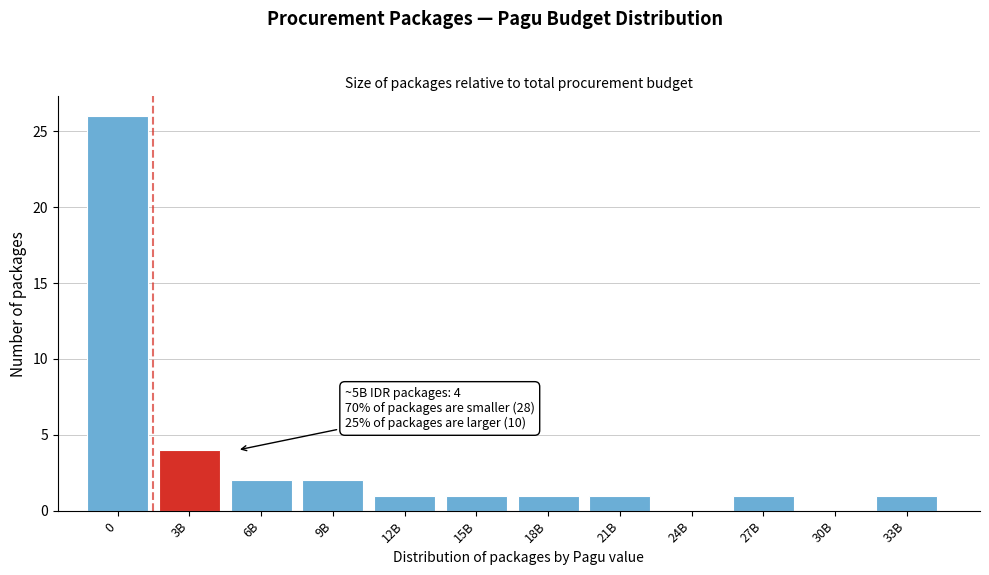

Reading left to right, transcribe all the data shown in this chart.

0=26	3B=4	6B=2	9B=2	12B=1	15B=1	18B=1	21B=1	24B=0	27B=1	30B=0	33B=1